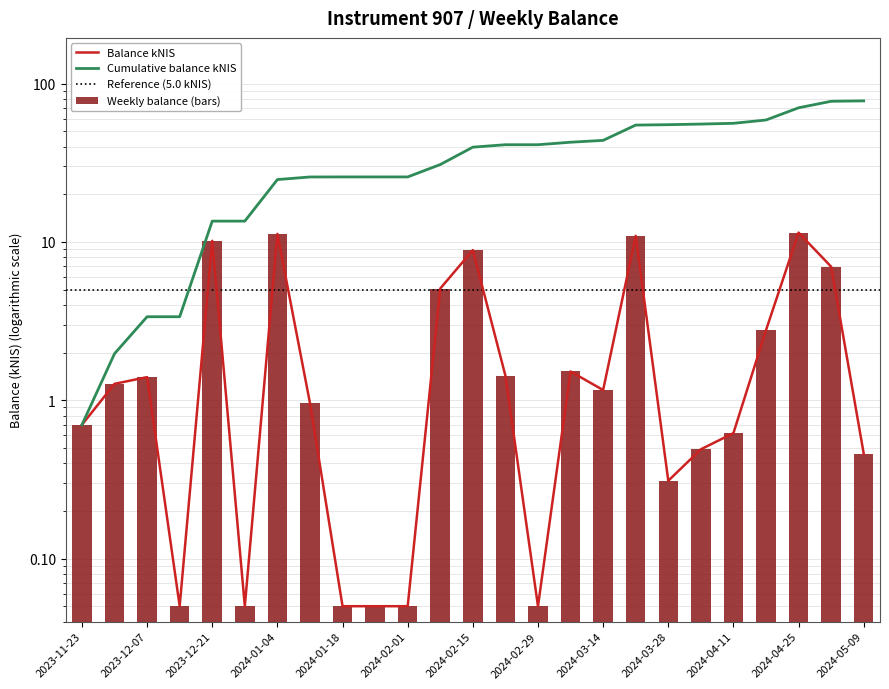

Reading left to right, transcribe all the data shown in this chart.

2023-11-23=0.7	2023-11-30=1.3	2023-12-07=1.4	2023-12-14=0.1	2023-12-21=10.2	2023-12-28=0.1	2024-01-04=11.2	2024-01-11=1.0	2024-01-18=0.1	2024-01-25=0.1	2024-02-01=0.1	2024-02-08=5.1	2024-02-15=8.9	2024-02-22=1.4	2024-02-29=0.1	2024-03-07=1.5	2024-03-14=1.2	2024-03-21=10.9	2024-03-28=0.3	2024-04-04=0.5	2024-04-11=0.6	2024-04-18=2.8	2024-04-25=11.5	2024-05-02=7.0	2024-05-09=0.5